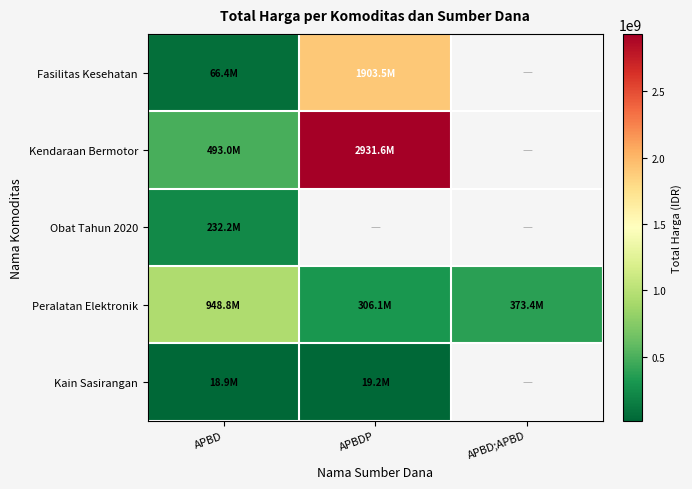

How many values in Kain Sasirangan are above zero?

2